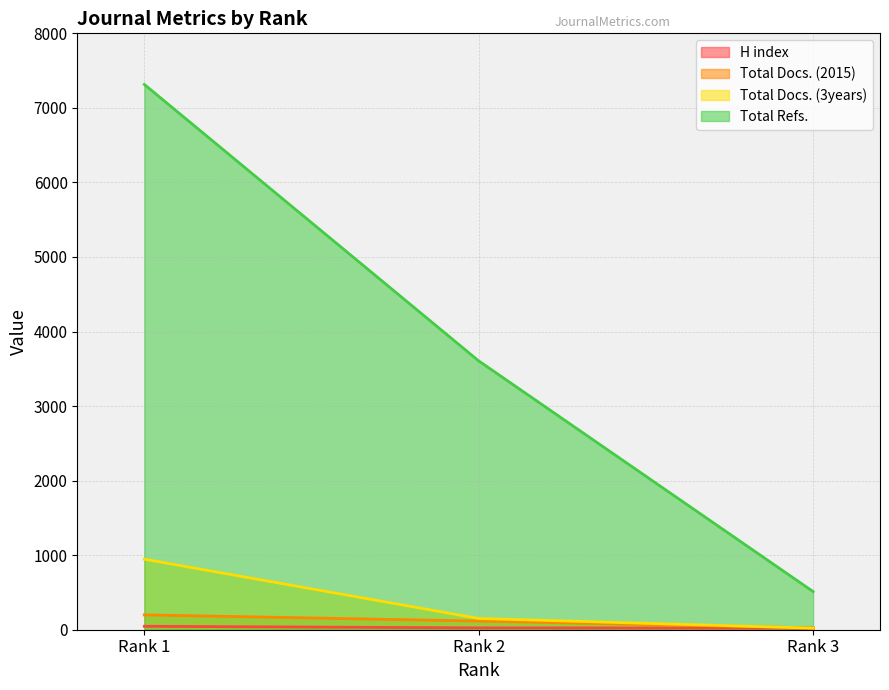

At how many categories does at least one series exceed 1901?

2